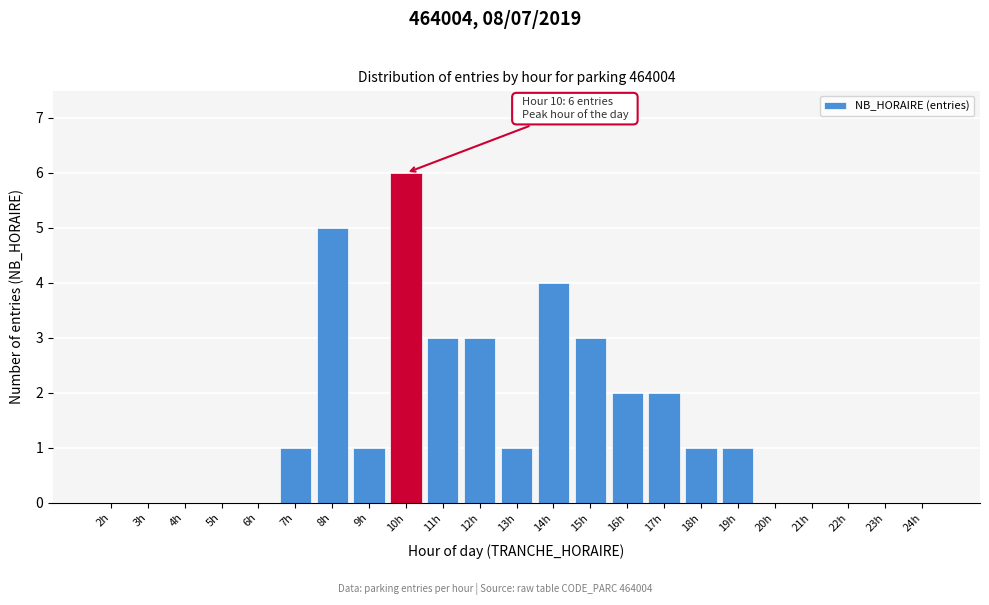

Reading left to right, transcribe all the data shown in this chart.

2h=0	3h=0	4h=0	5h=0	6h=0	7h=1	8h=5	9h=1	10h=6	11h=3	12h=3	13h=1	14h=4	15h=3	16h=2	17h=2	18h=1	19h=1	20h=0	21h=0	22h=0	23h=0	24h=0